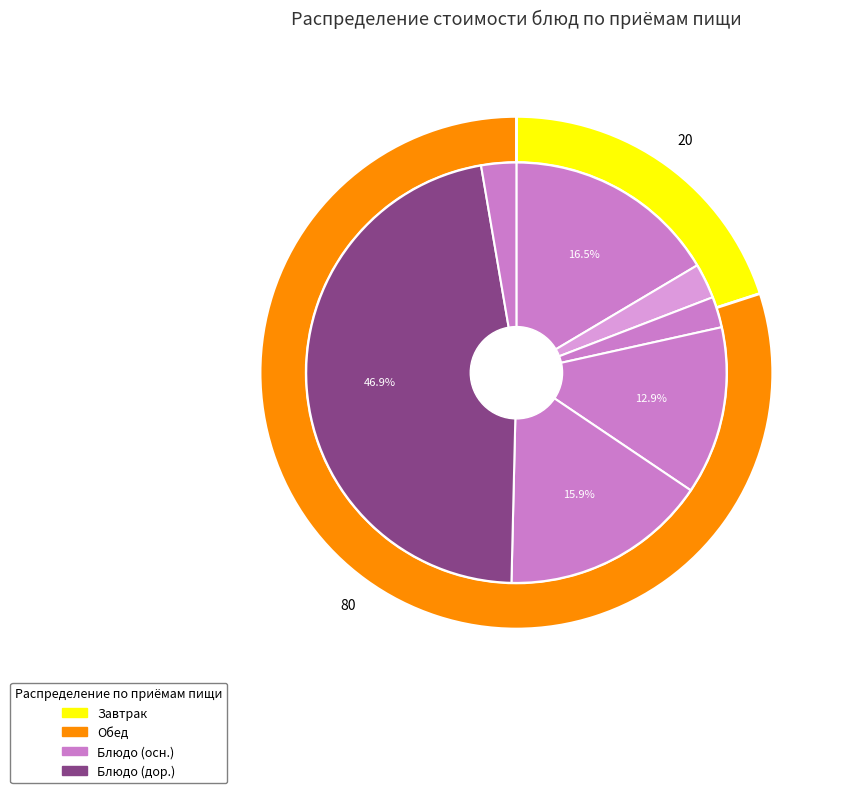

The Салат из св.морковь slice represents 13% of the pie. True or false?

True